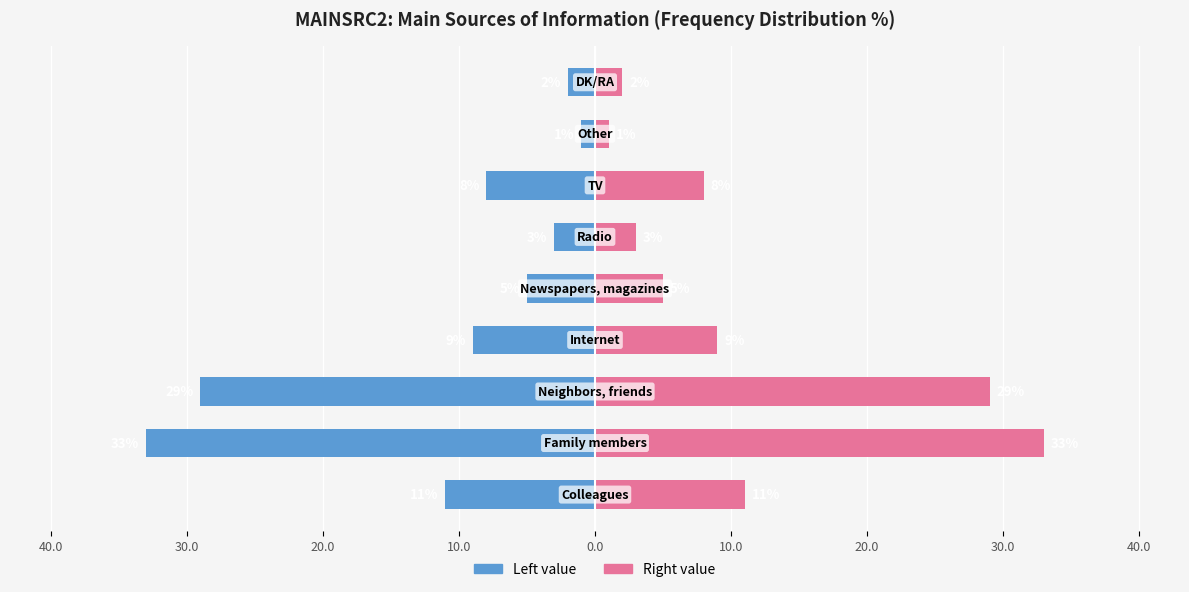

Reading left to right, transcribe all the data shown in this chart.

Frequency (%): 10.0=-11	20.0=-33	30.0=-29	40.0=-9	0.0=-5	10.0=-3	20.0=-8	30.0=-1	40.0=-2
Frequency (%) Right: 10.0=11	20.0=33	30.0=29	40.0=9	0.0=5	10.0=3	20.0=8	30.0=1	40.0=2